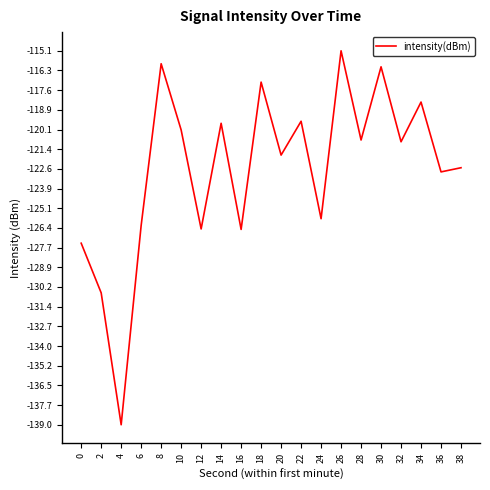

Reading left to right, extract all data points from this chart.

-127.4	-130.6	-139.0	-126.2	-115.9	-120.1	-126.5	-119.7	-126.5	-117.1	-121.8	-119.6	-125.8	-115.1	-120.8	-116.1	-120.9	-118.4	-122.8	-122.6